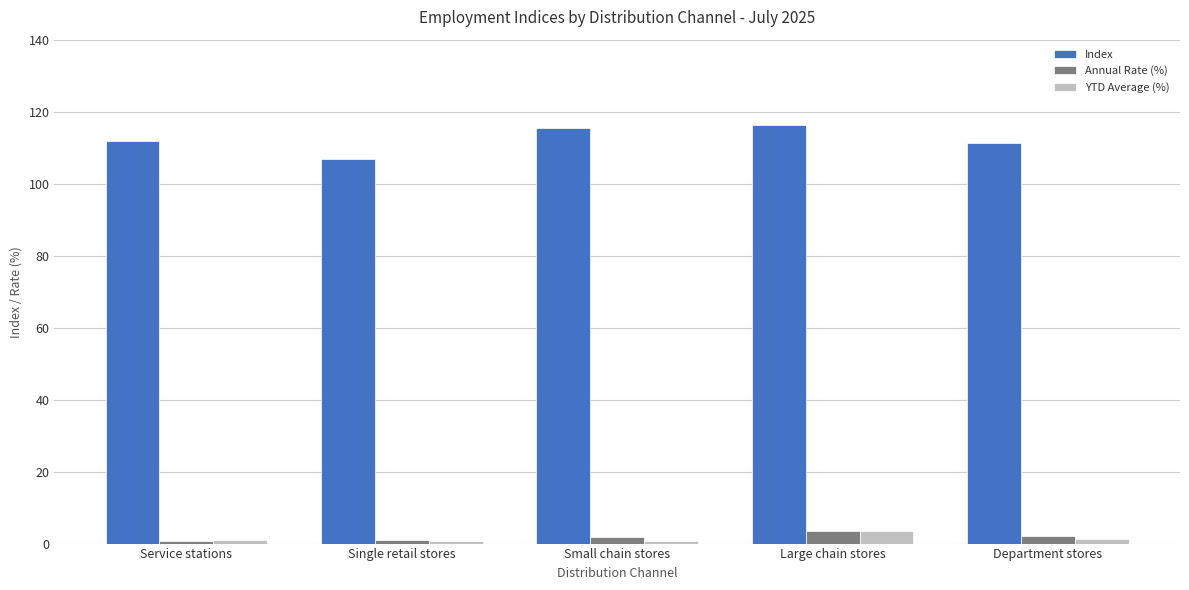

What position from the right is Single retail stores?

4